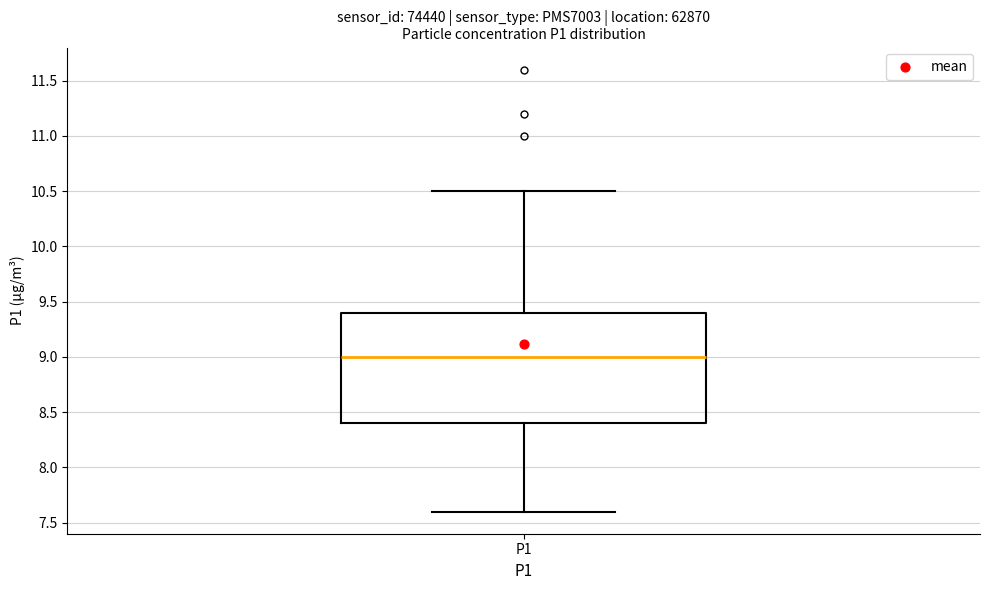

Read this box plot against the y-axis: the position of the median line, the range covered by the box, and the ends of both whiskers. The values are not printed on the chart, so give them approximately, as read against the axis.

median 9.0, box 8.4 to 9.4, whiskers 7.6 to 10.5